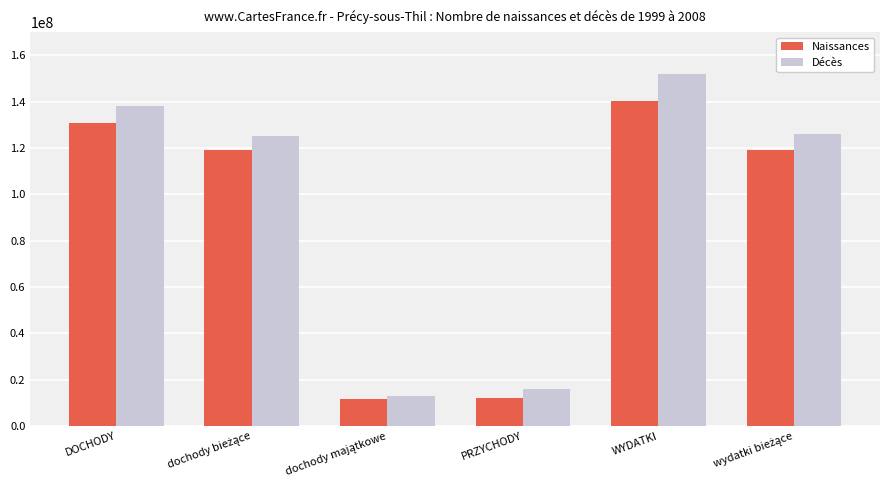

The value of Décès at DOCHODY is 95599631.3. True or false?

False